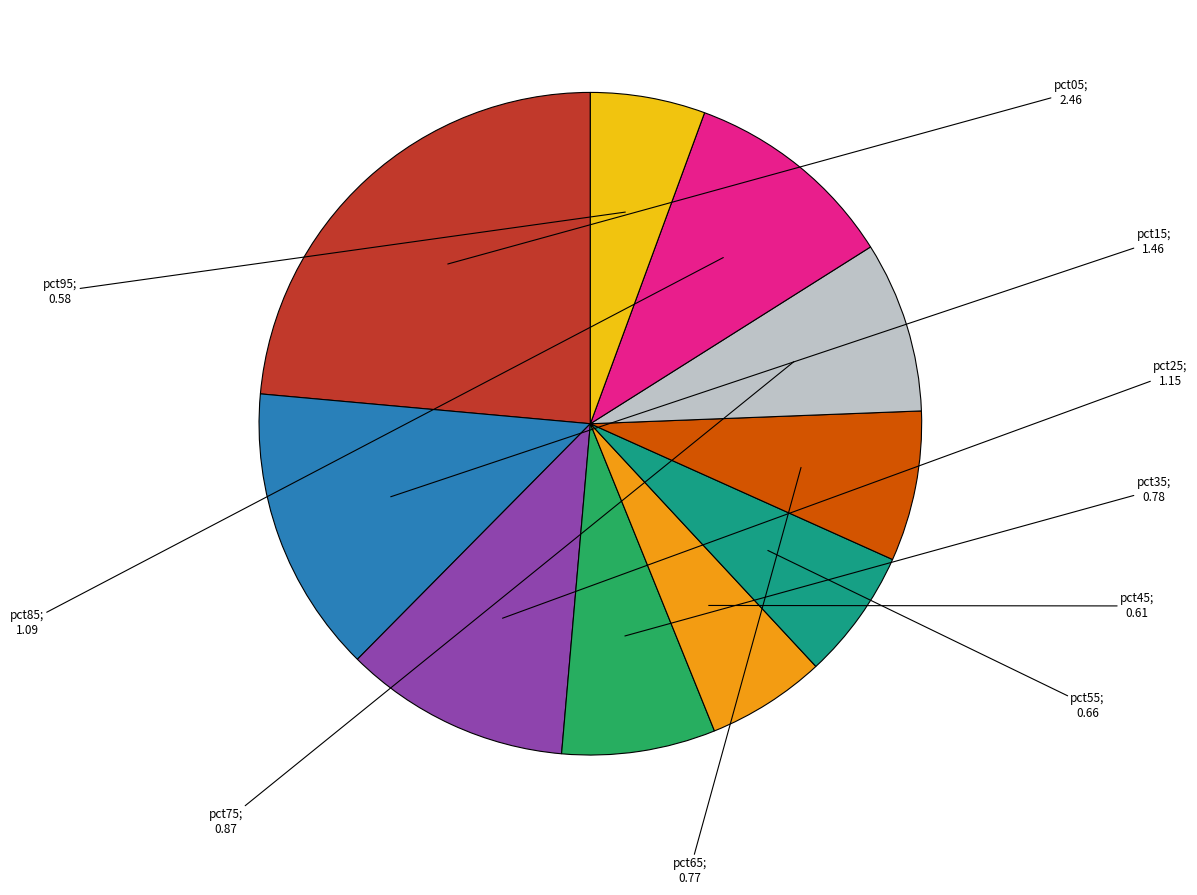

How many segments does this pie chart have?

10